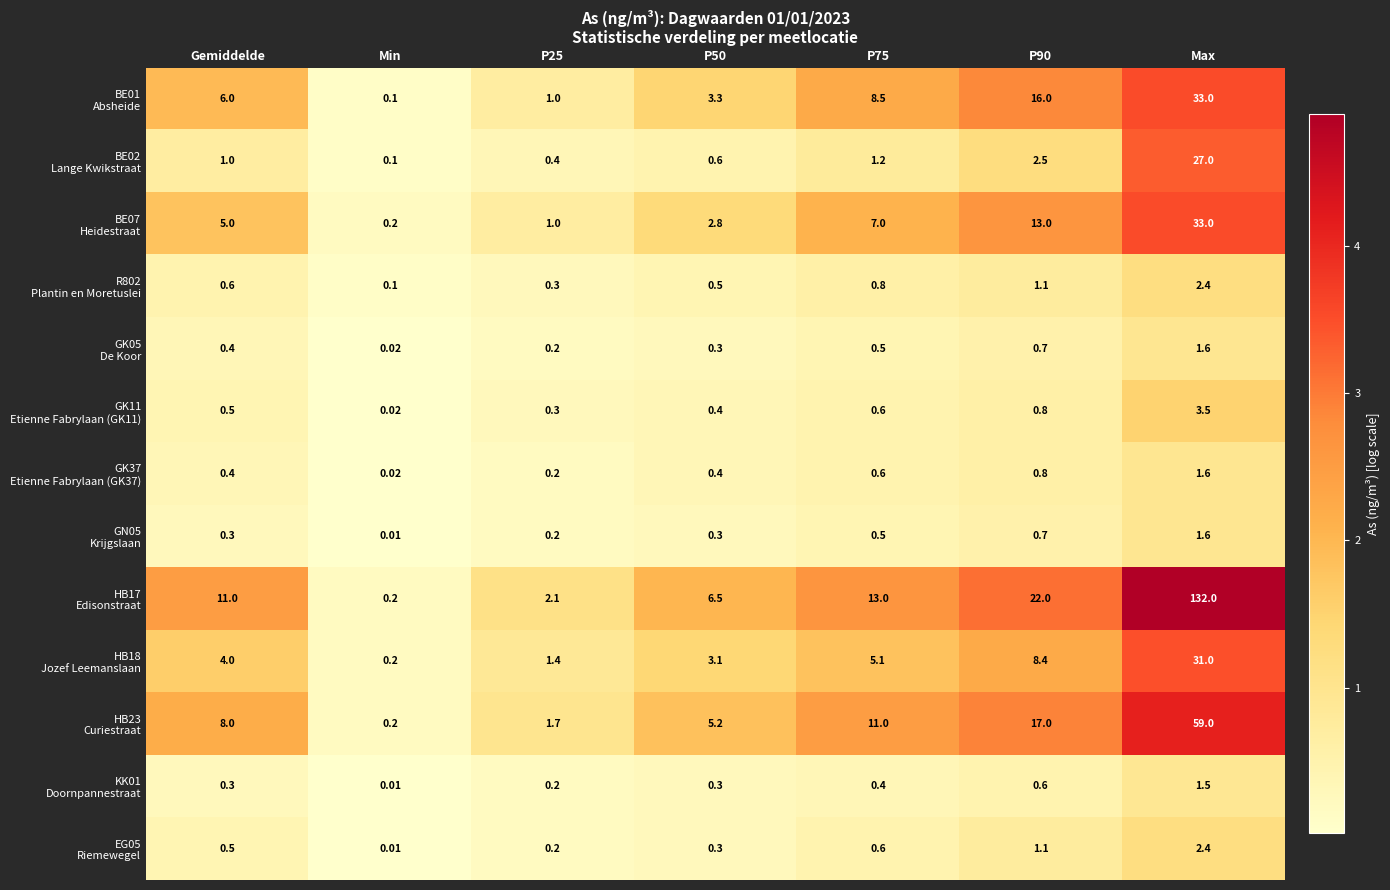

At which category is the sum across all series the highest?

Max